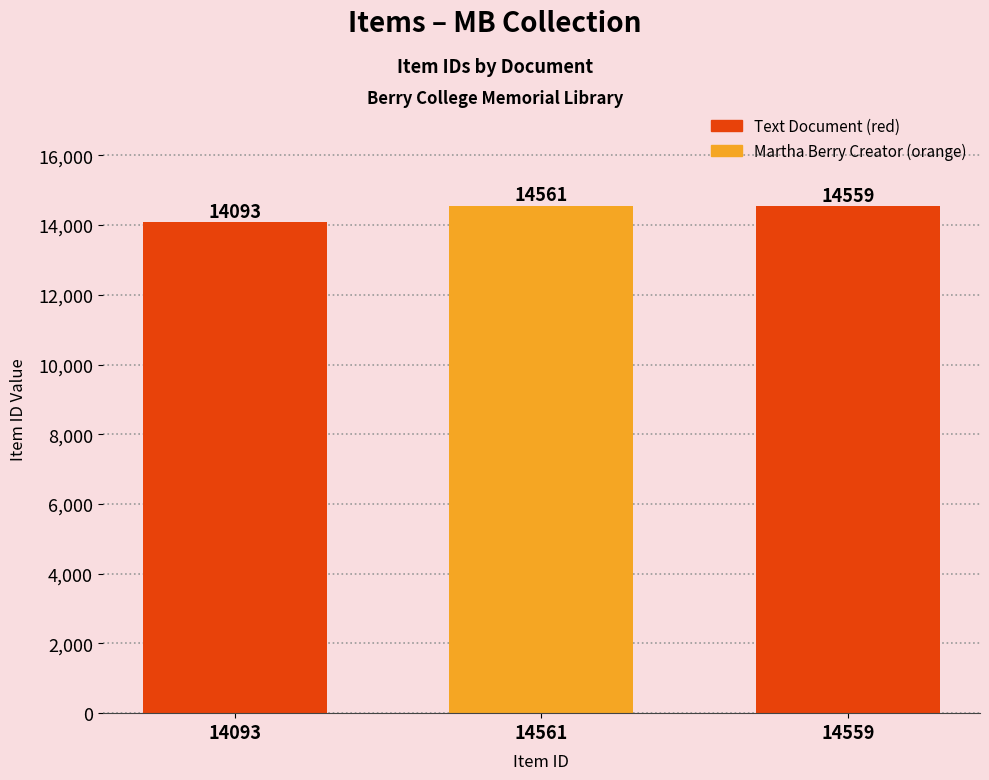

Approximately how many times larger is the value at 14093 compared to 14561?

1.0